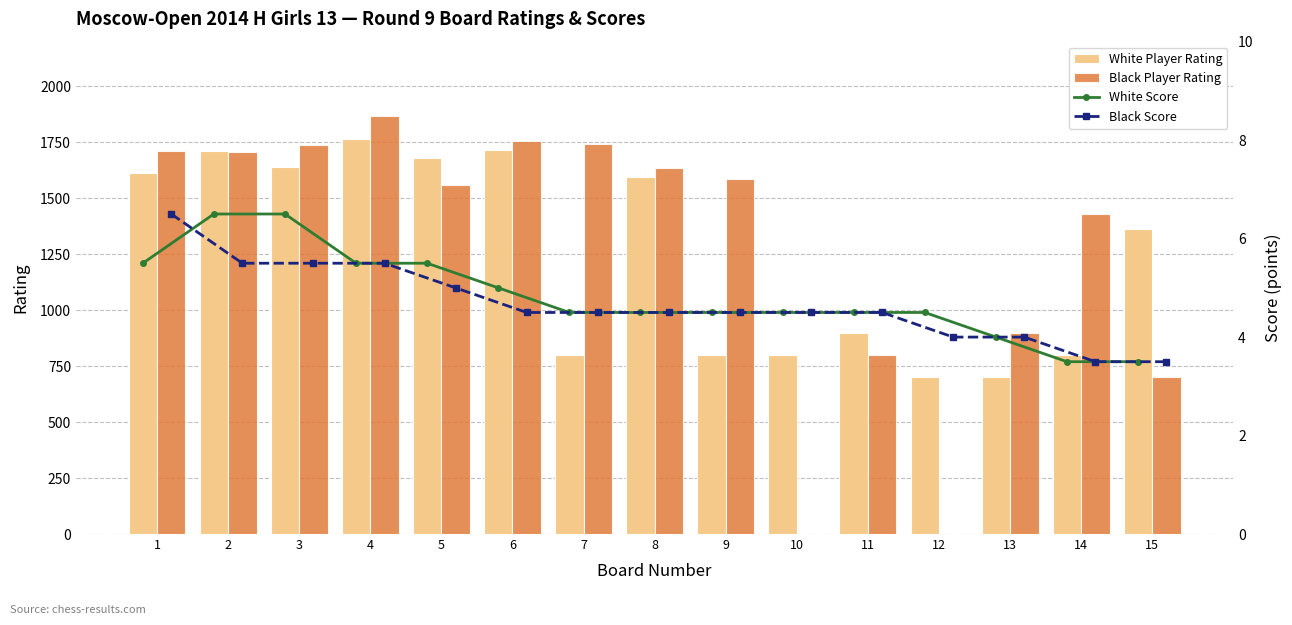

Between 5 and 12, which is larger?

5